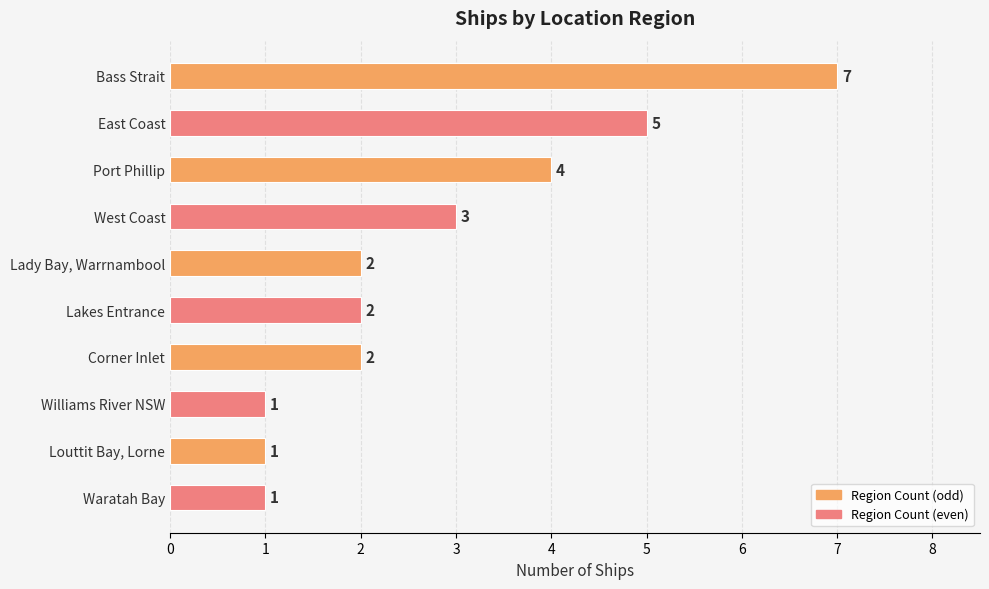

Where is the data nearest to the value 4?

Port Phillip